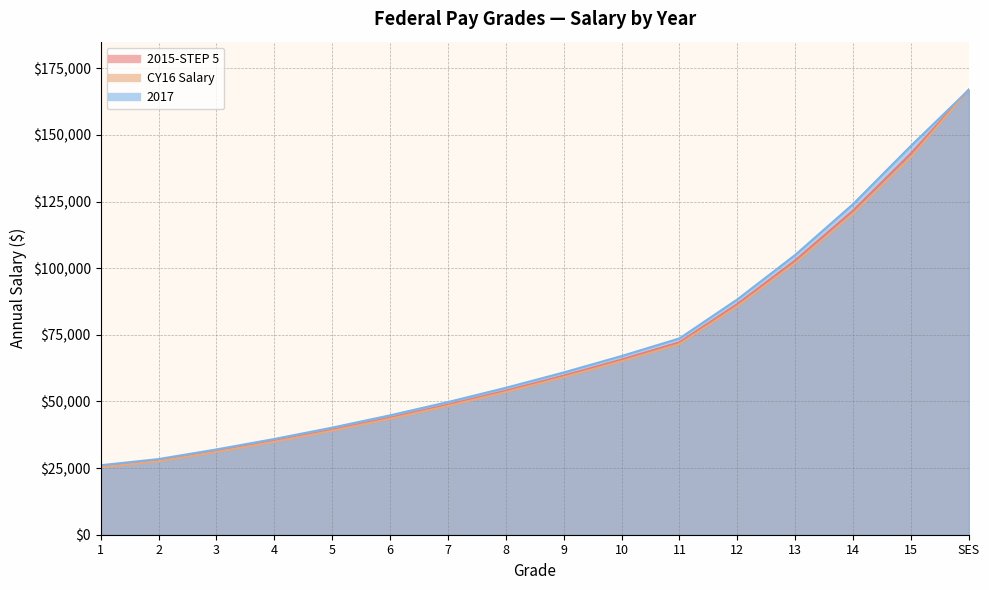

What is the label of the 10th point from the right?

7